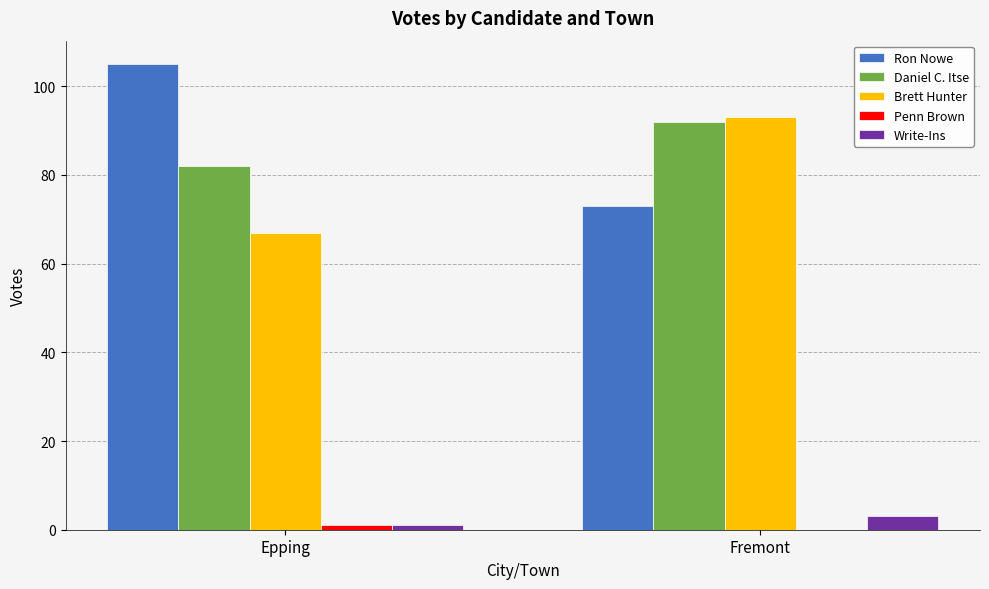

How many series are shown in this chart?

5